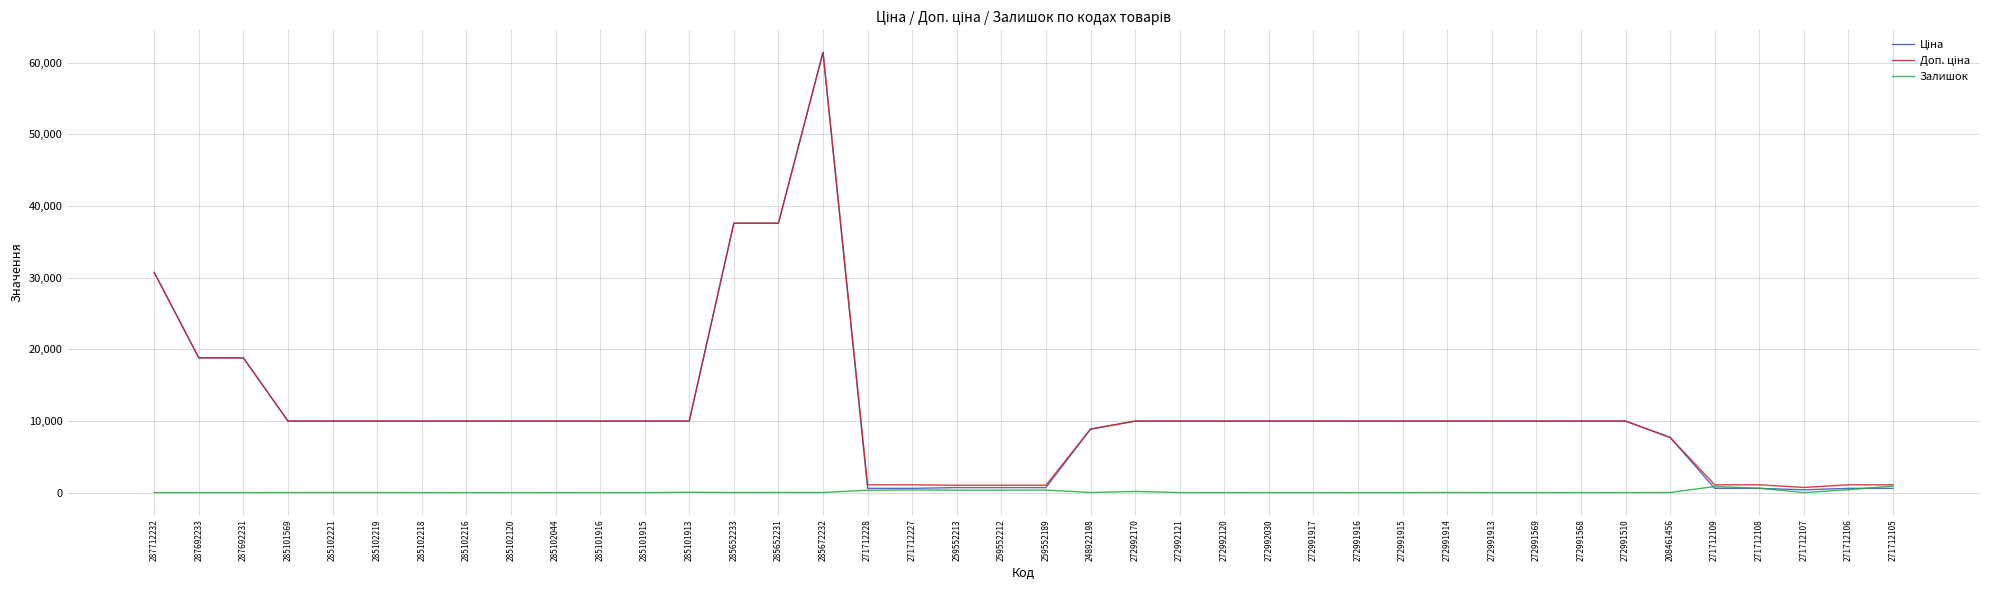

What is the maximum value shown in the chart?

61434.3